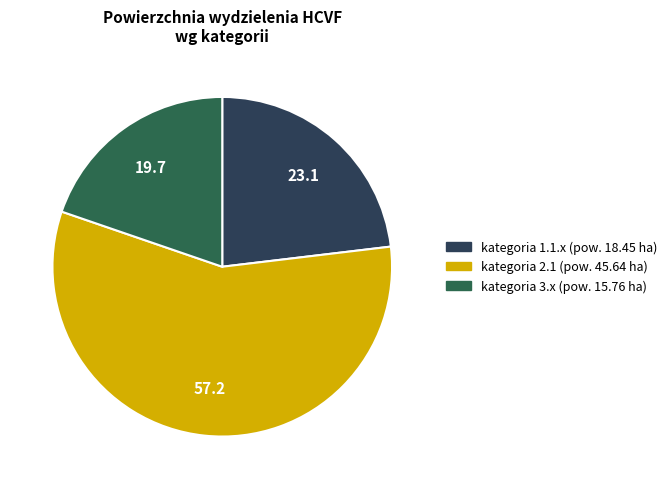

Is there any slice that represents more than half of the pie?

Yes